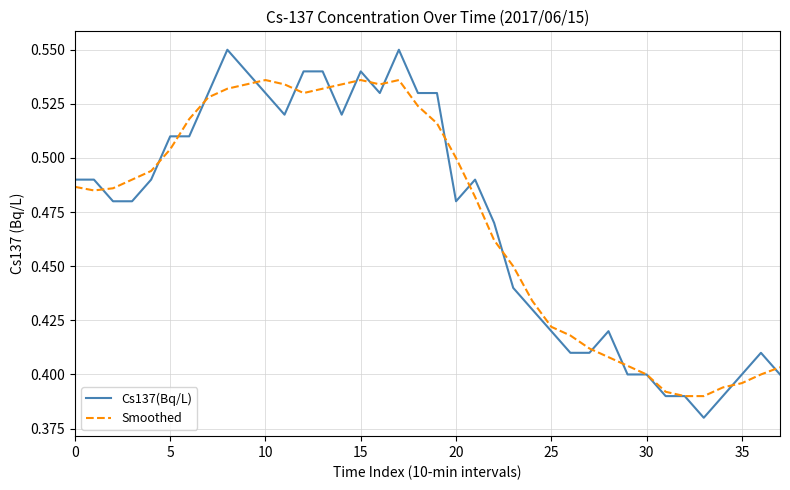

True or false: Cs137(Bq/L) and Smoothed cross at least once.

True